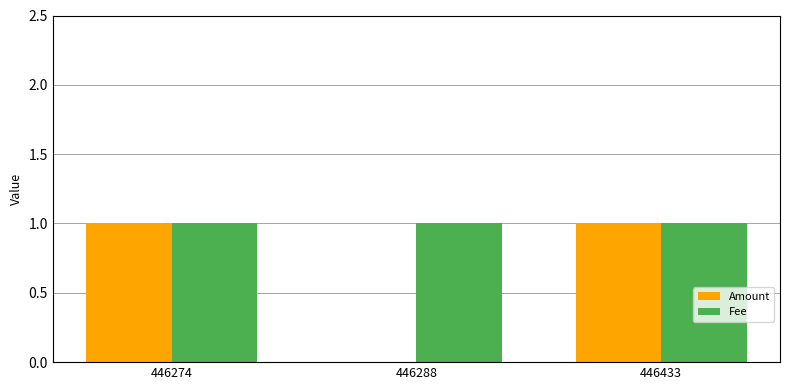

Count the number of data series in this chart.

2